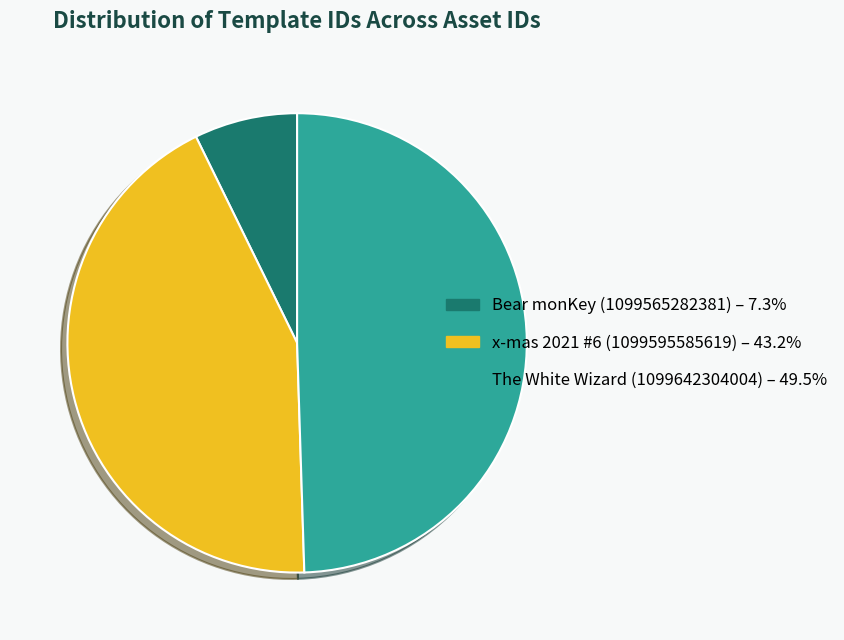

The x-mas 2021 #6 (1099595585619) slice represents 43% of the pie. True or false?

True